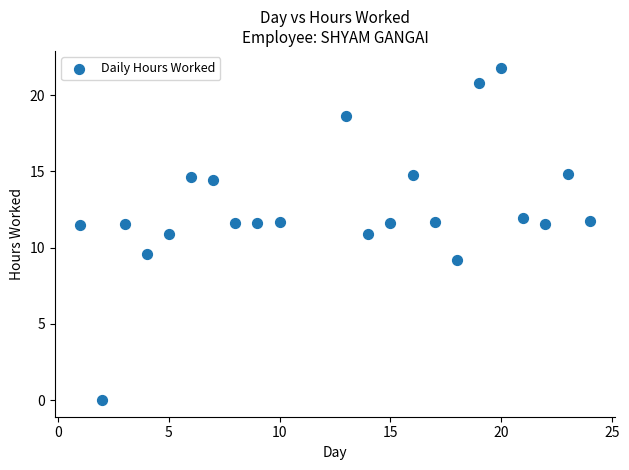

What is the range of X values (max minus min)?

23.0